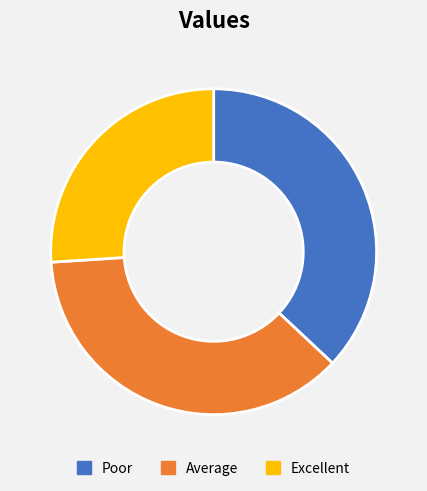

Between Average and Excellent, which is larger?

Average